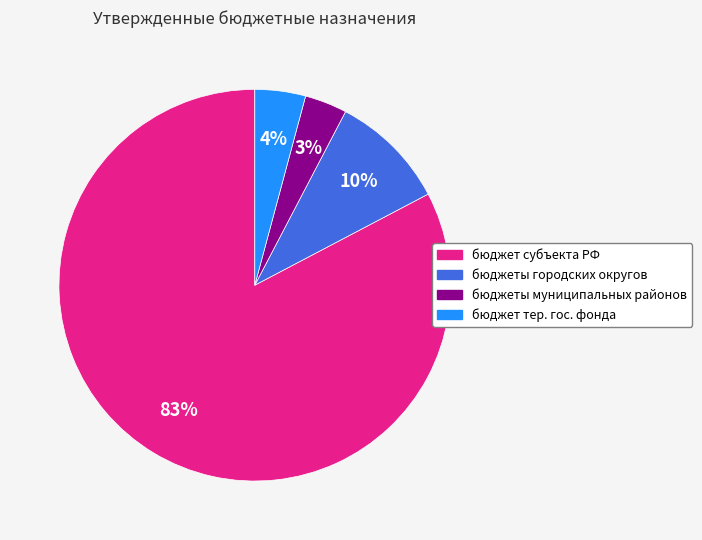

To the nearest percent, what is the average slice percentage?

25%